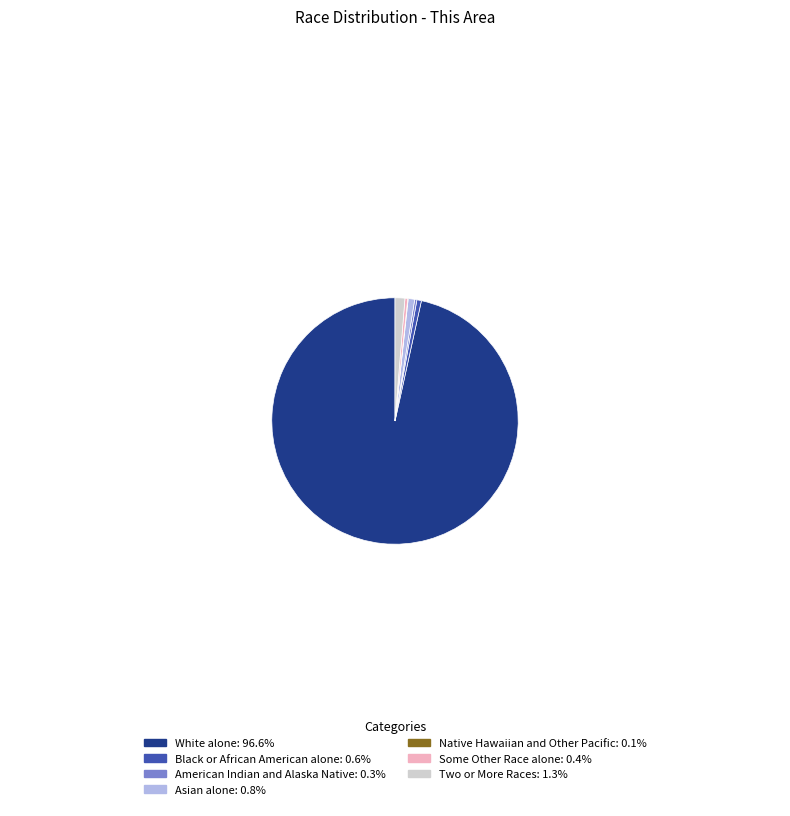

What is the largest slice in the pie chart?

White alone